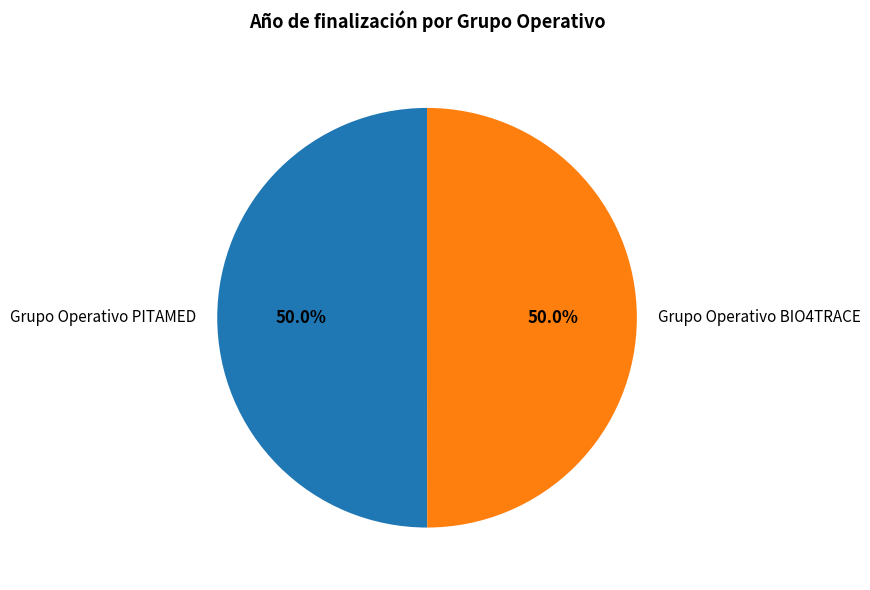

Combined, do Grupo Operativo BIO4TRACE and Grupo Operativo PITAMED account for over 50%?

Yes